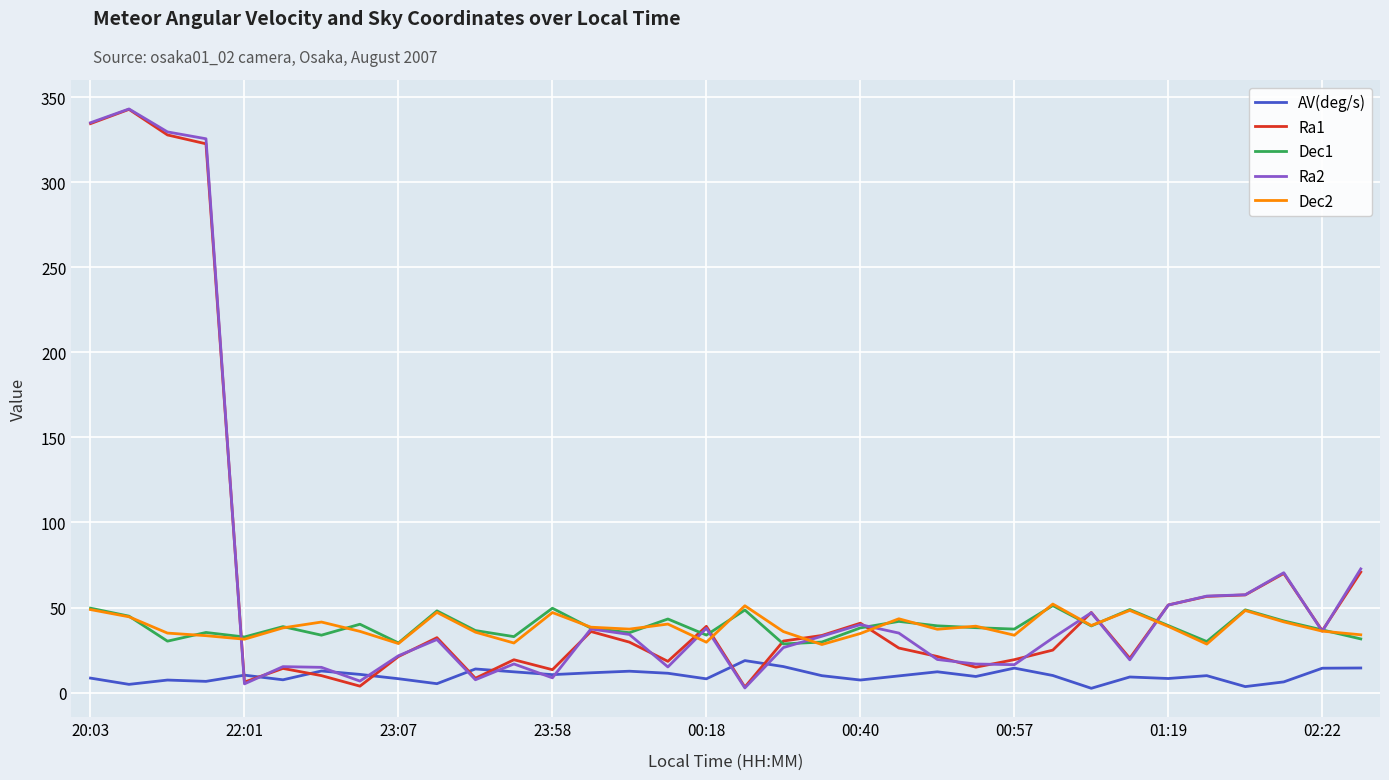

How many lines are shown in the chart?

5